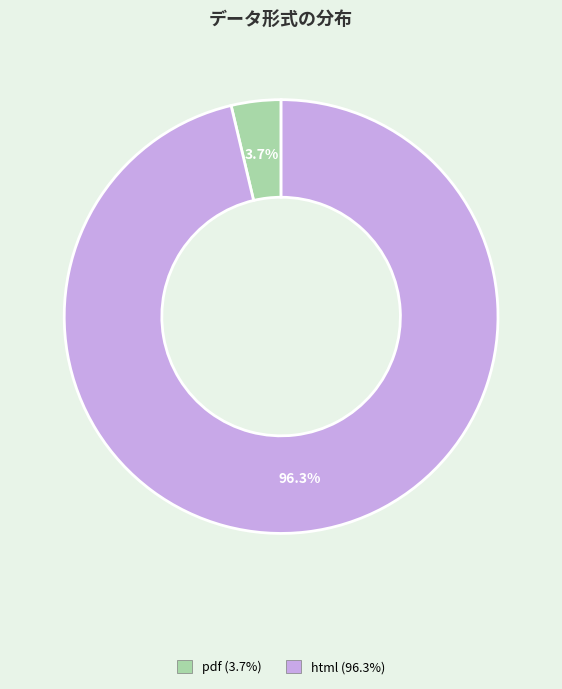

Count the number of slices in the pie.

2